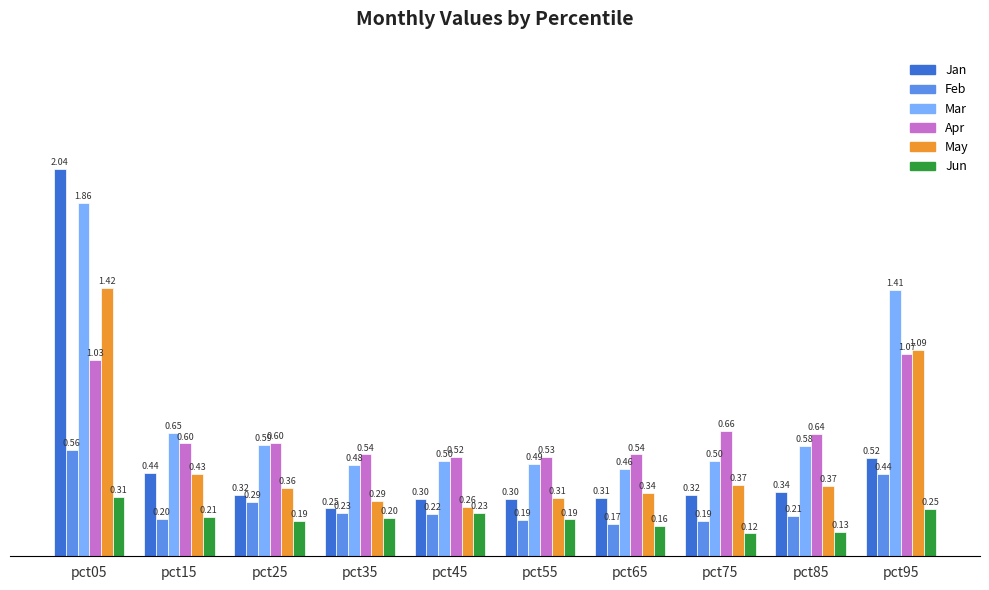

At which category is the sum across all series the highest?

pct05